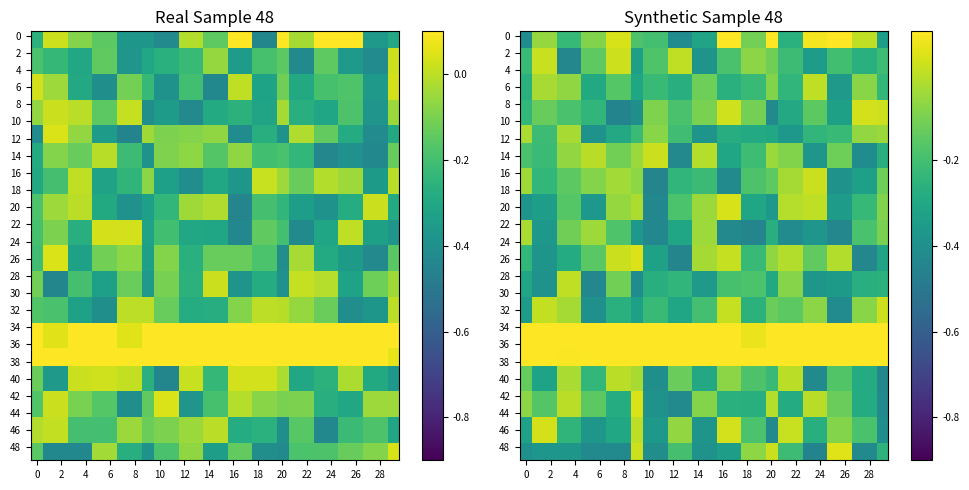

What is the total value across all series at 11?

3